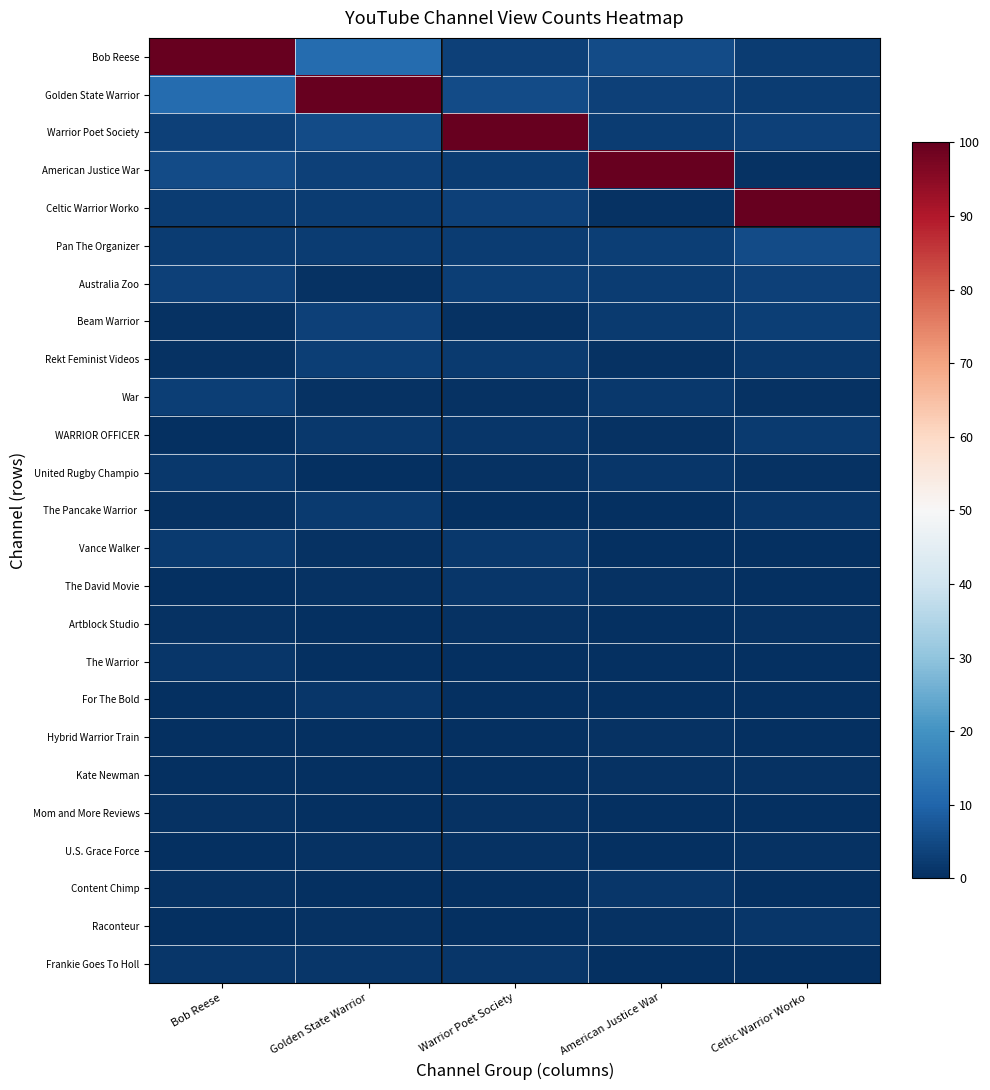

Which has a higher value, Bob Reese or Golden State Warrior?

Bob Reese